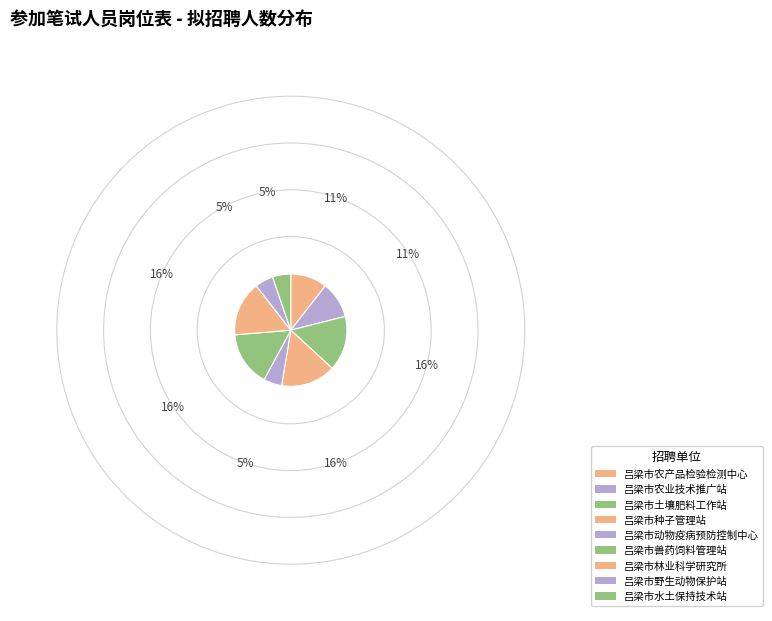

The 吕梁市野生动物保护站 slice represents 5% of the pie. True or false?

True